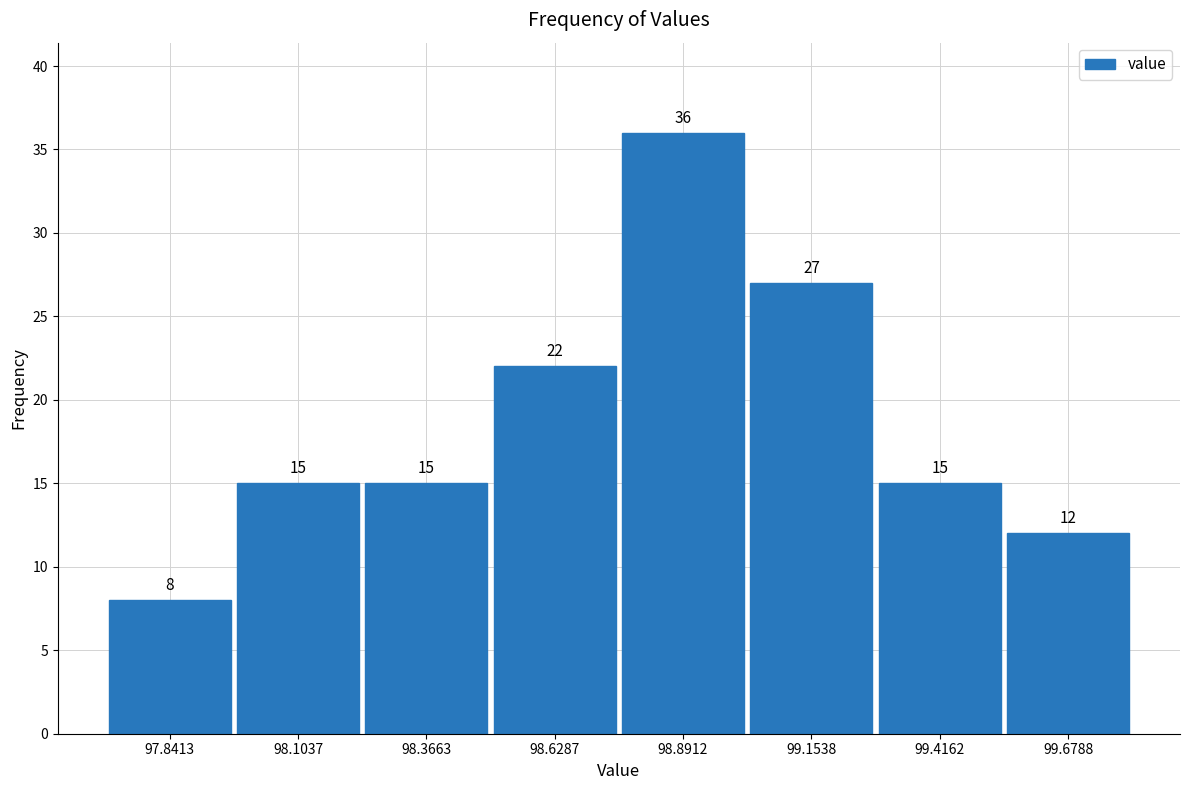

Reading left to right, transcribe this chart: for each bar, give the range it covers on the x-axis and its height. The bar edges are not printed on the chart, so give them approximately, as read against the axis.

97.70 to 97.95: 8
97.95 to 98.25: 15
98.25 to 98.50: 15
98.50 to 98.75: 22
98.75 to 99.00: 36
99.00 to 99.30: 27
99.30 to 99.55: 15
99.55 to 99.80: 12